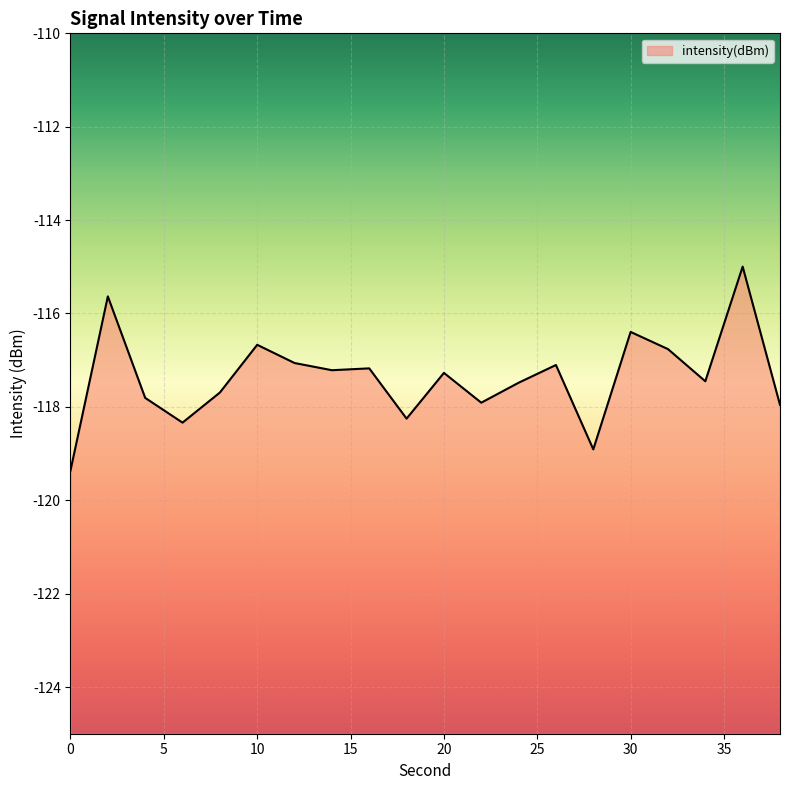

Which label corresponds to the largest value in the chart?

36